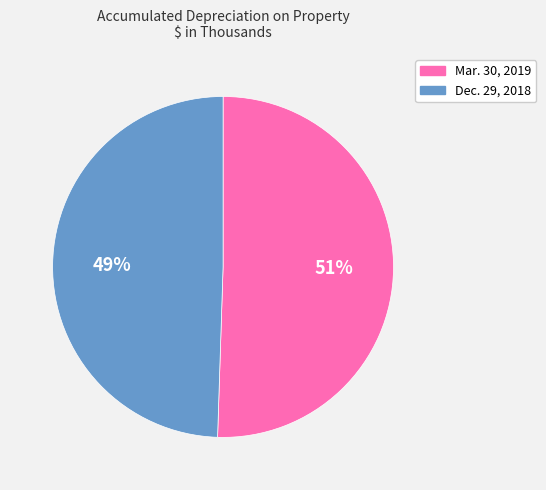

Is Dec. 29, 2018 the majority of the pie?

No